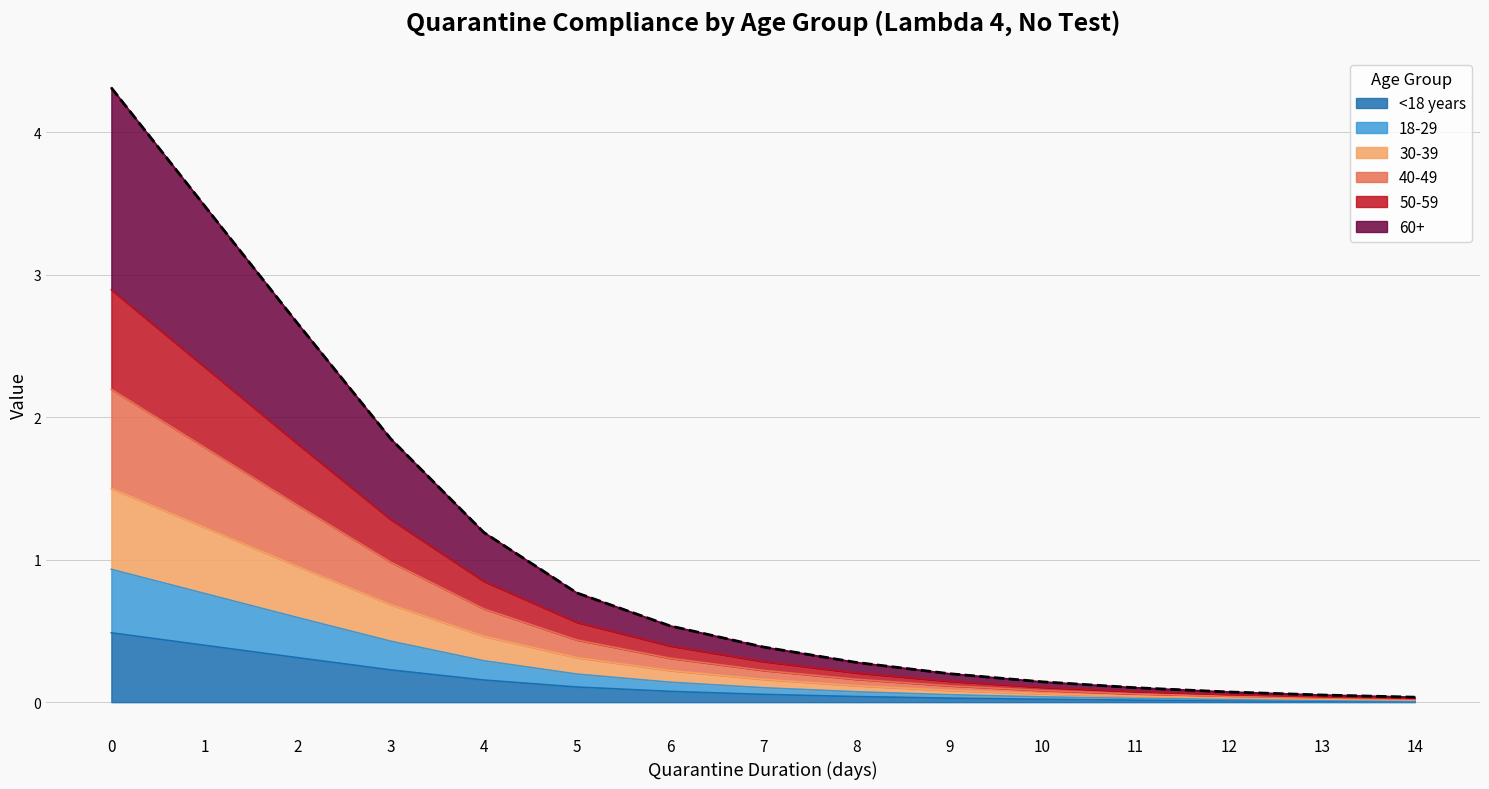

The <18 years series shows 0.3 at 0. True or false?

False